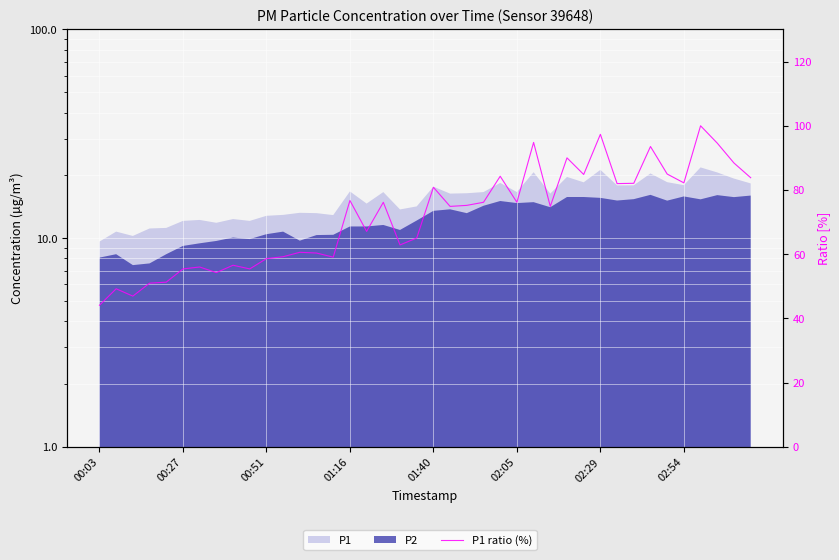

How many points are lower than both their immediate neighbors (excluding endpoints)?

12